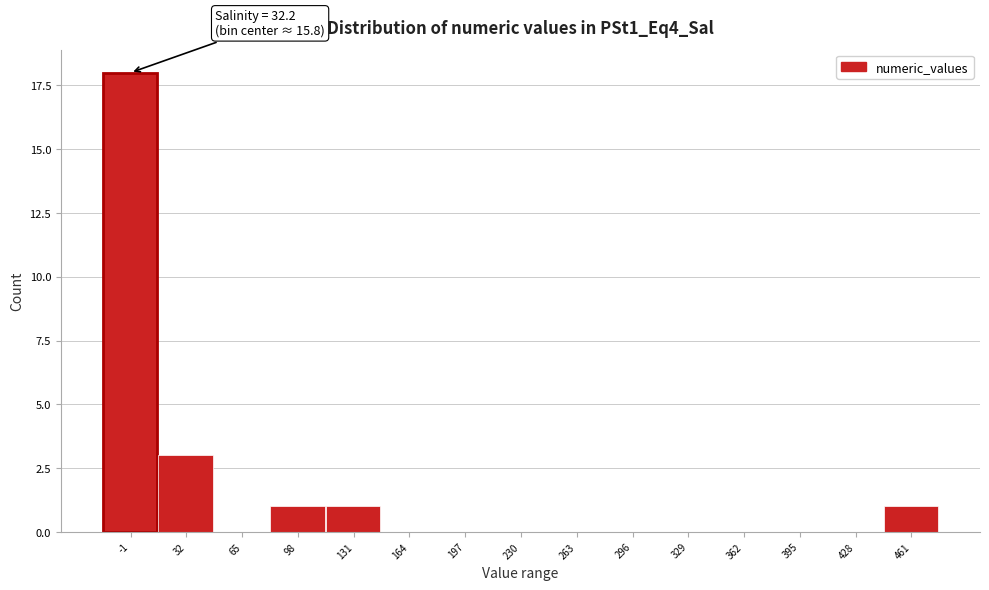

Reading left to right, what are all the values shown in this chart?

-1=18	32=3	65=0	98=1	131=1	164=0	197=0	230=0	263=0	296=0	329=0	362=0	395=0	428=0	461=1